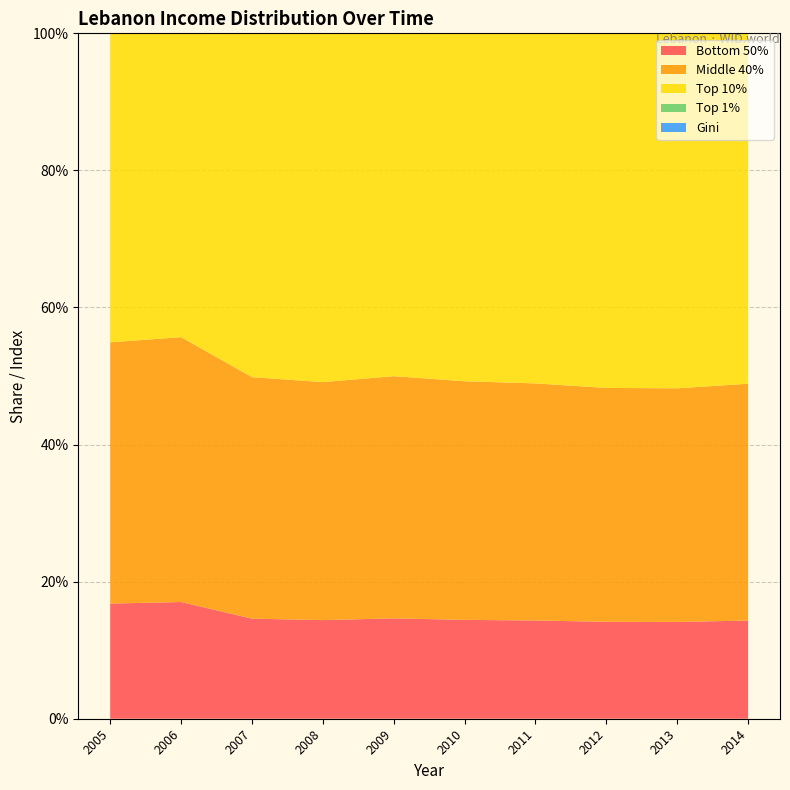

Reading right to left, list all the values displayed in this chart.

Bottom 50%: 0.1	0.1	0.1	0.1	0.1	0.1	0.1	0.1	0.2	0.2
Middle 40%: 0.3	0.3	0.3	0.3	0.3	0.4	0.3	0.4	0.4	0.4
Top 10%: 0.5	0.5	0.5	0.5	0.5	0.5	0.5	0.5	0.4	0.5
Top 1%: 0.2	0.2	0.2	0.2	0.2	0.2	0.2	0.2	0.2	0.2
Gini: 0.6	0.6	0.6	0.6	0.6	0.6	0.6	0.6	0.5	0.5